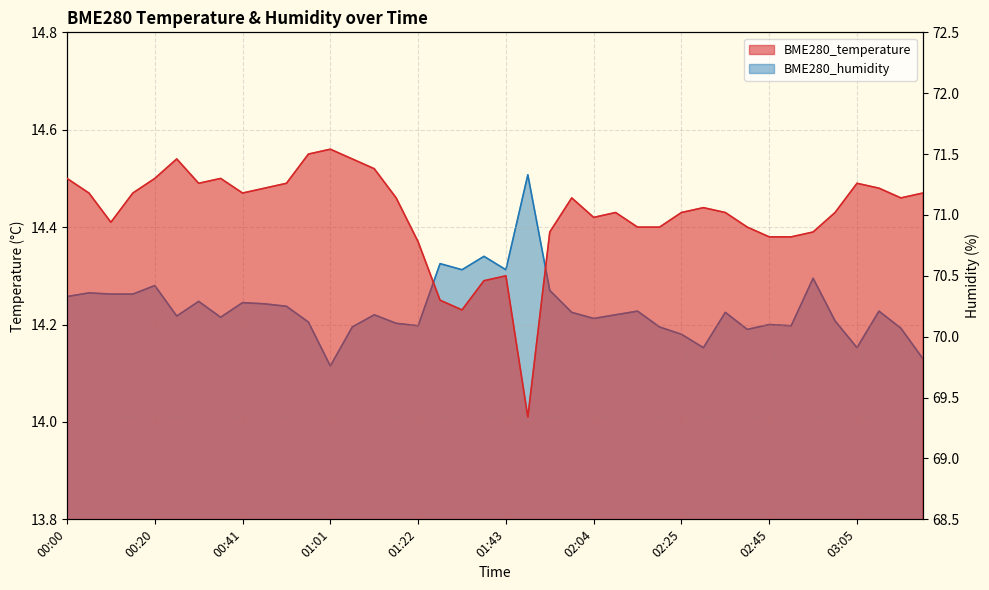

Is it true that BME280_humidity equals 30.1 at 02:40?

False